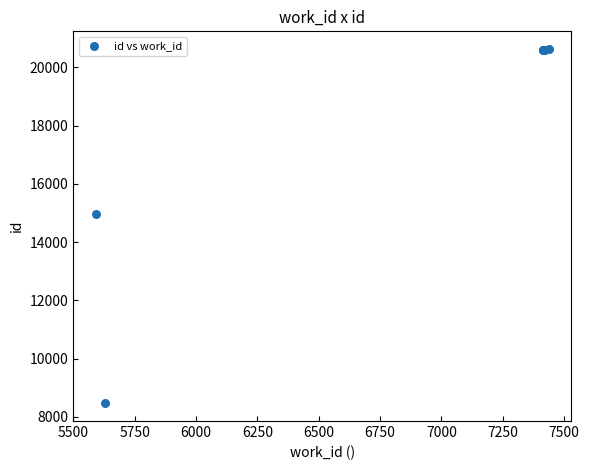

What Y value in the scatter plot is closest to 14545?

14954